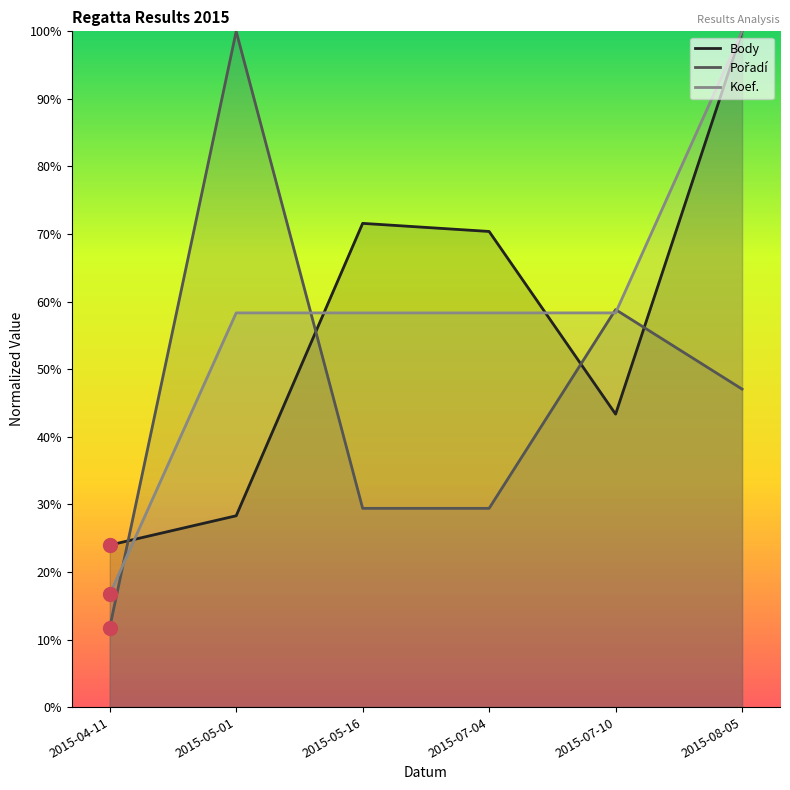

True or false: Pořadí has more than 2 interior local peaks.

False